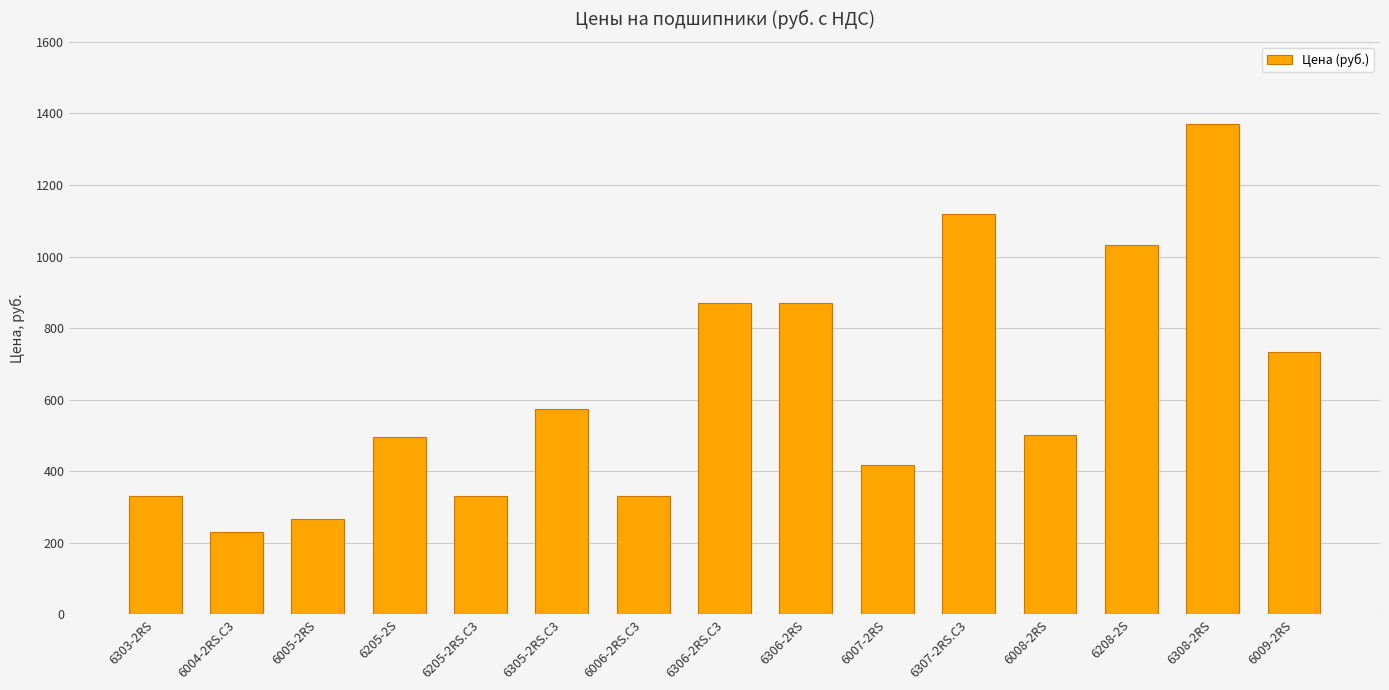

Are the bars grouped side by side (vs. stacked)?

No